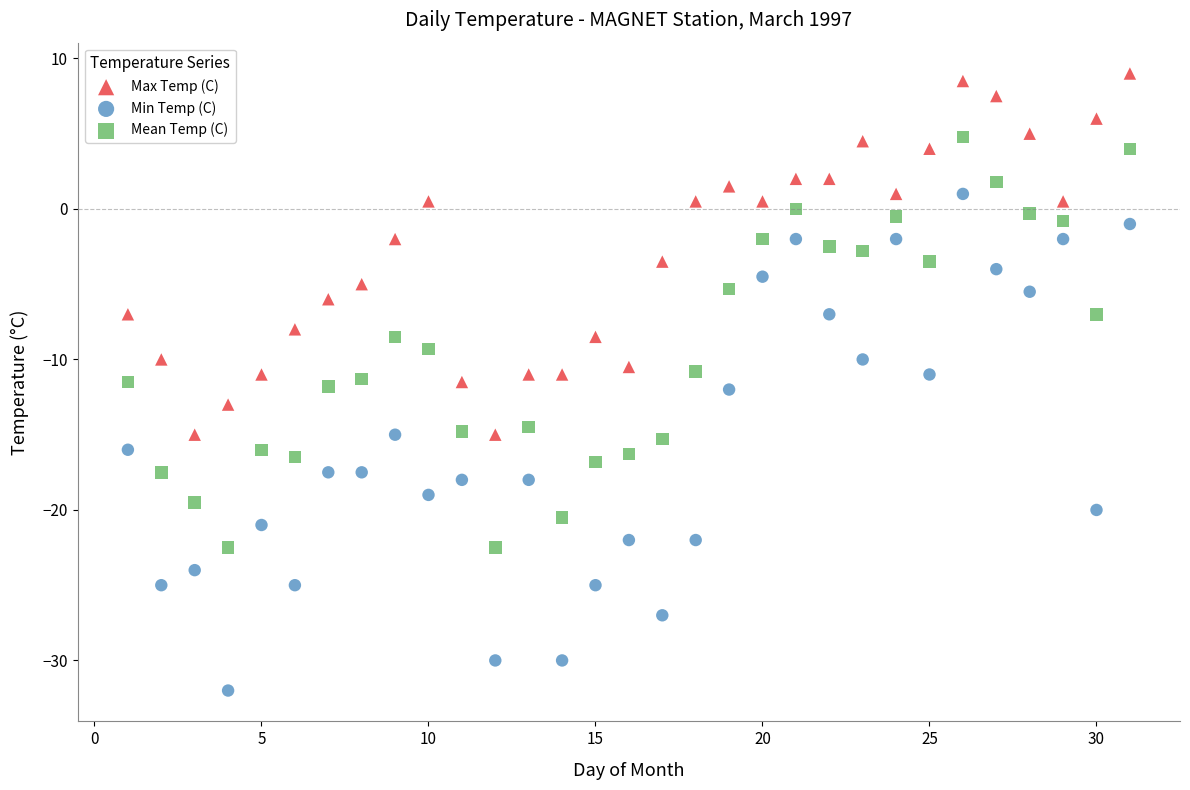

Which series contains the lowest Y value?

Min Temp (C)